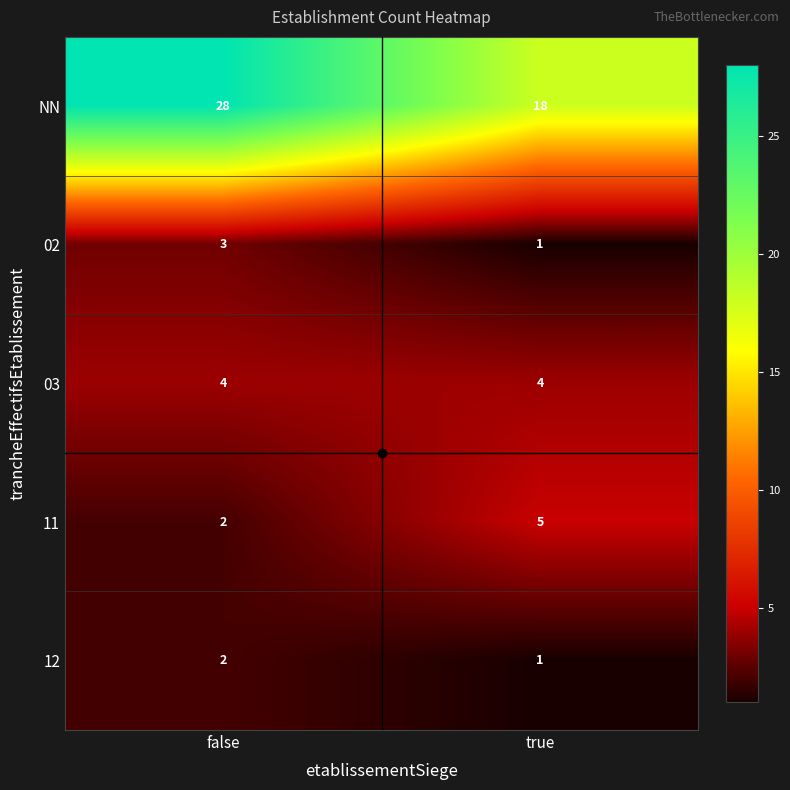

Between false and true, which series saw the biggest shift?

NN